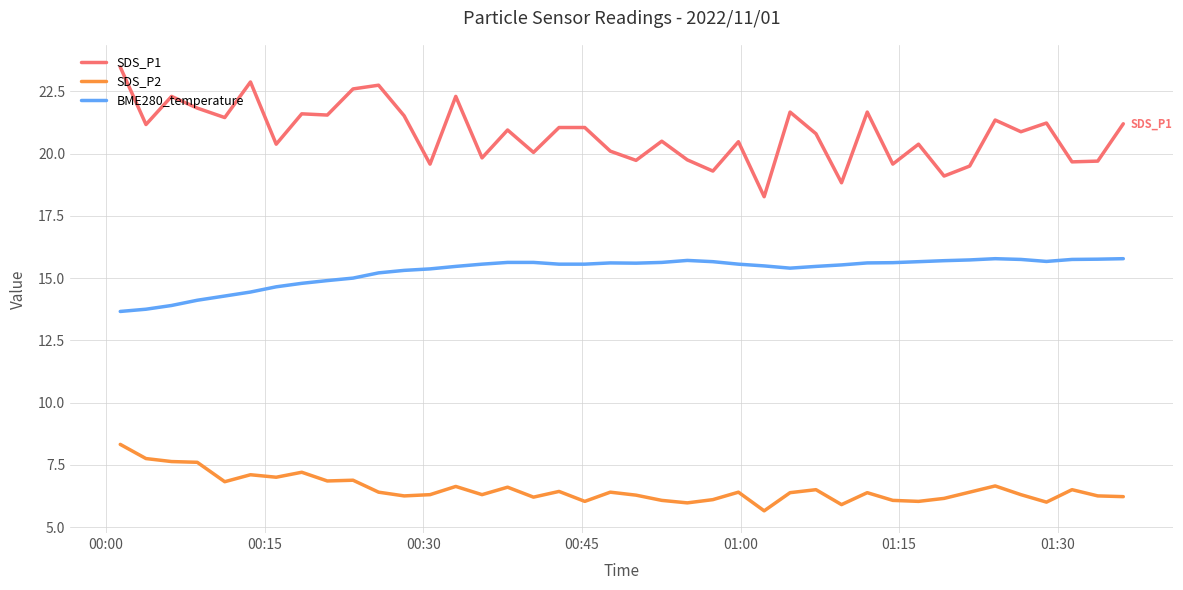

What is the difference between the maximum and minimum values in the BME280_temperature series?

2.1